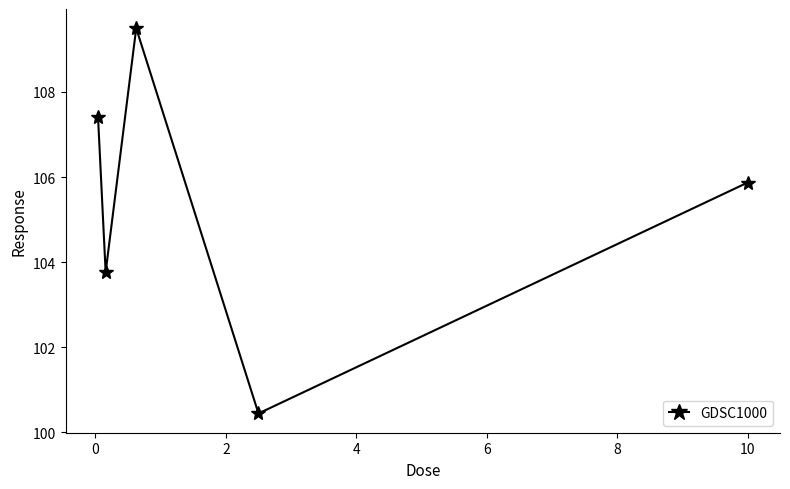

What is the difference between the second highest and second lowest values?

3.7